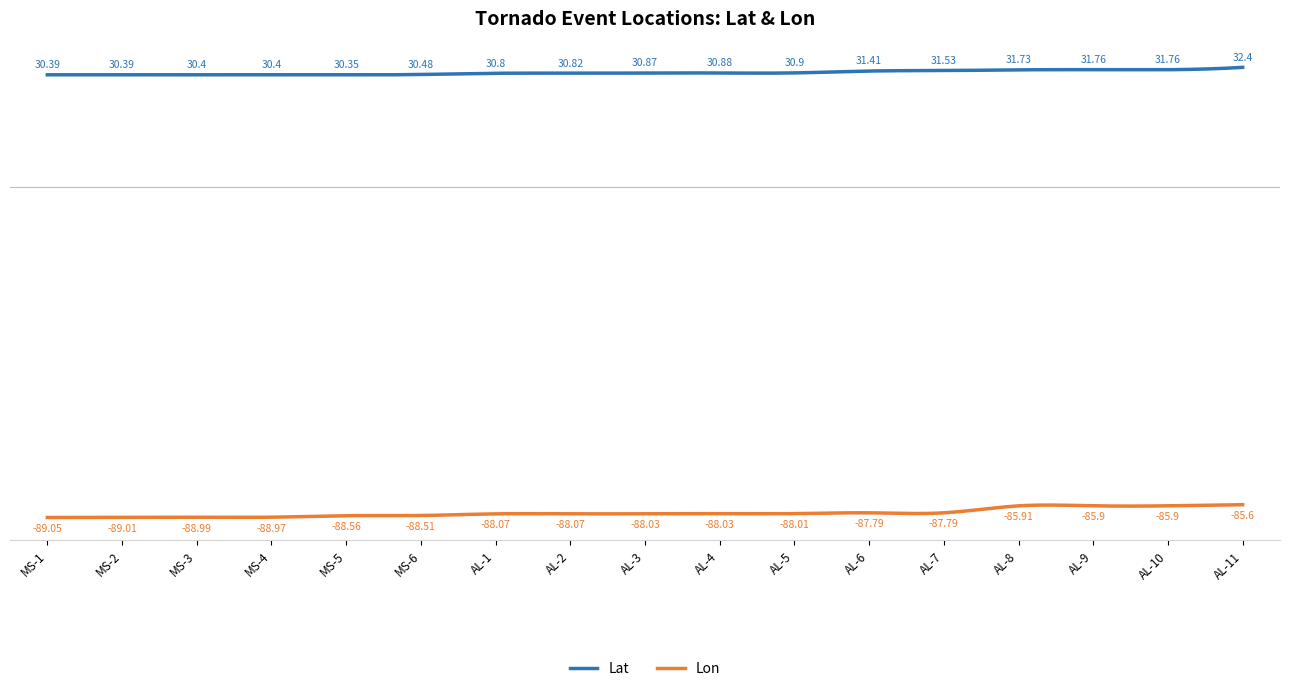

Reading left to right, transcribe all the data shown in this chart.

Lat: MS-1=30.4	MS-2=30.4	MS-3=30.4	MS-4=30.4	MS-5=30.4	MS-6=30.5	AL-1=30.8	AL-2=30.8	AL-3=30.9	AL-4=30.9	AL-5=30.9	AL-6=31.4	AL-7=31.5	AL-8=31.7	AL-9=31.8	AL-10=31.8	AL-11=32.4
Lon: MS-1=-89.0	MS-2=-89.0	MS-3=-89.0	MS-4=-89.0	MS-5=-88.6	MS-6=-88.5	AL-1=-88.1	AL-2=-88.1	AL-3=-88.0	AL-4=-88.0	AL-5=-88.0	AL-6=-87.8	AL-7=-87.8	AL-8=-85.9	AL-9=-85.9	AL-10=-85.9	AL-11=-85.6